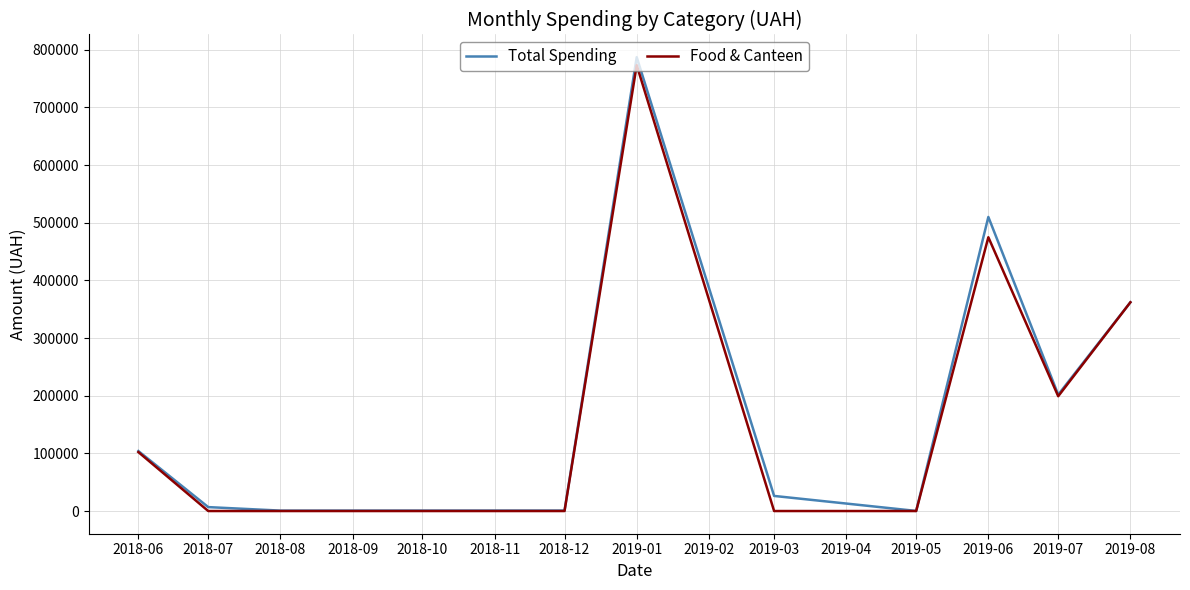

What are all the series names shown in the legend?

Total Spending, Food & Canteen